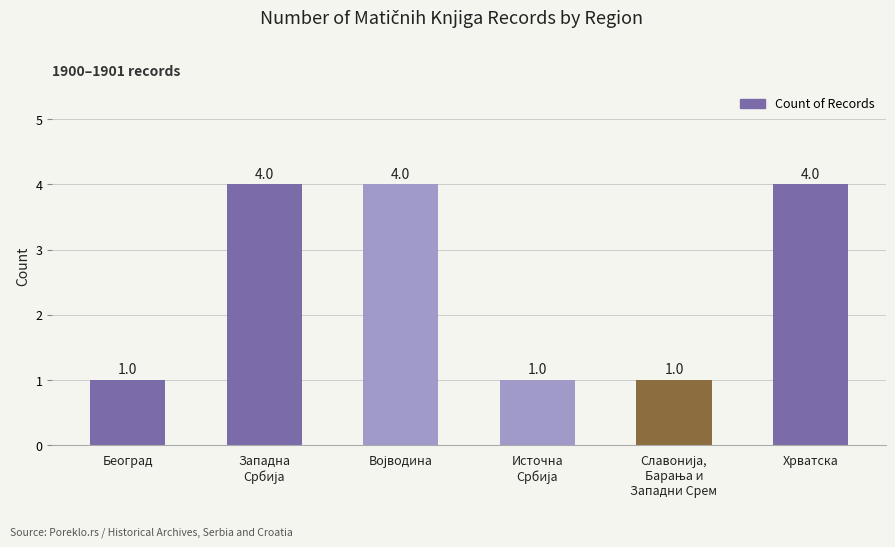

How many values are between 1 and 4?

6